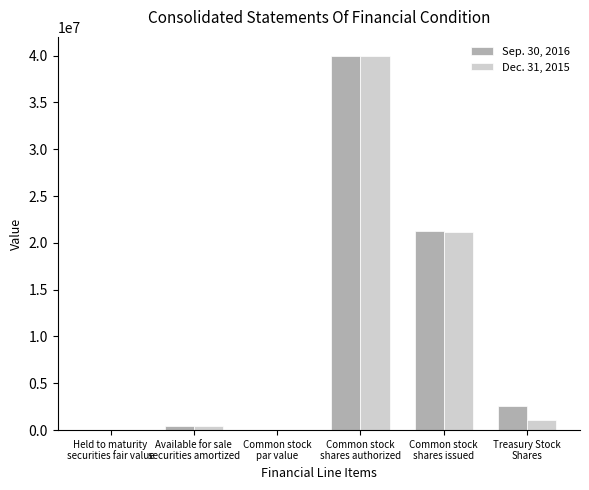

Which label corresponds to the largest value in the chart?

Common stock
shares authorized